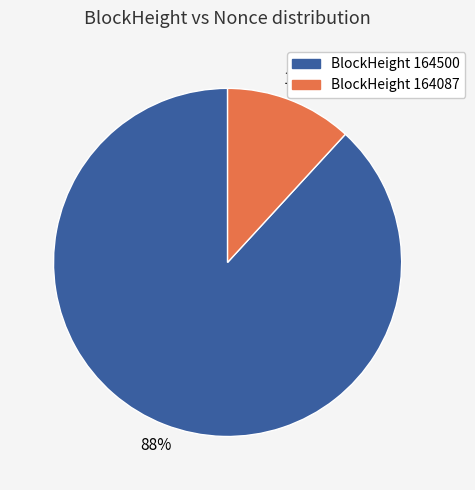

Between BlockHeight 164087 and BlockHeight 164500, which is larger?

BlockHeight 164500